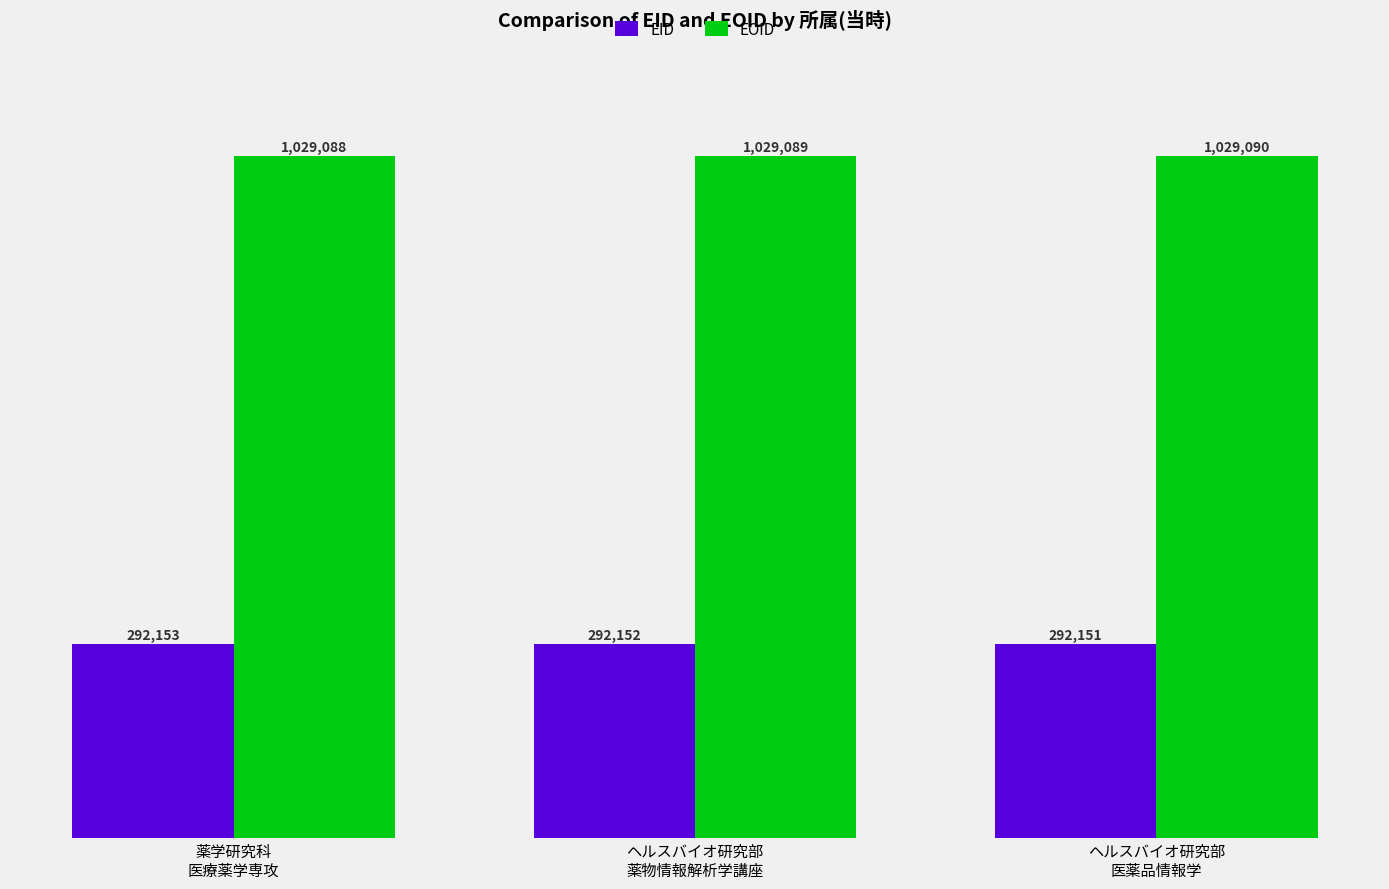

Reading left to right, list all the values displayed in this chart.

EID: 薬学研究科
医療薬学専攻=292153	ヘルスバイオ研究部
薬物情報解析学講座=292152	ヘルスバイオ研究部
医薬品情報学=292151
EOID: 薬学研究科
医療薬学専攻=1029088	ヘルスバイオ研究部
薬物情報解析学講座=1029089	ヘルスバイオ研究部
医薬品情報学=1029090